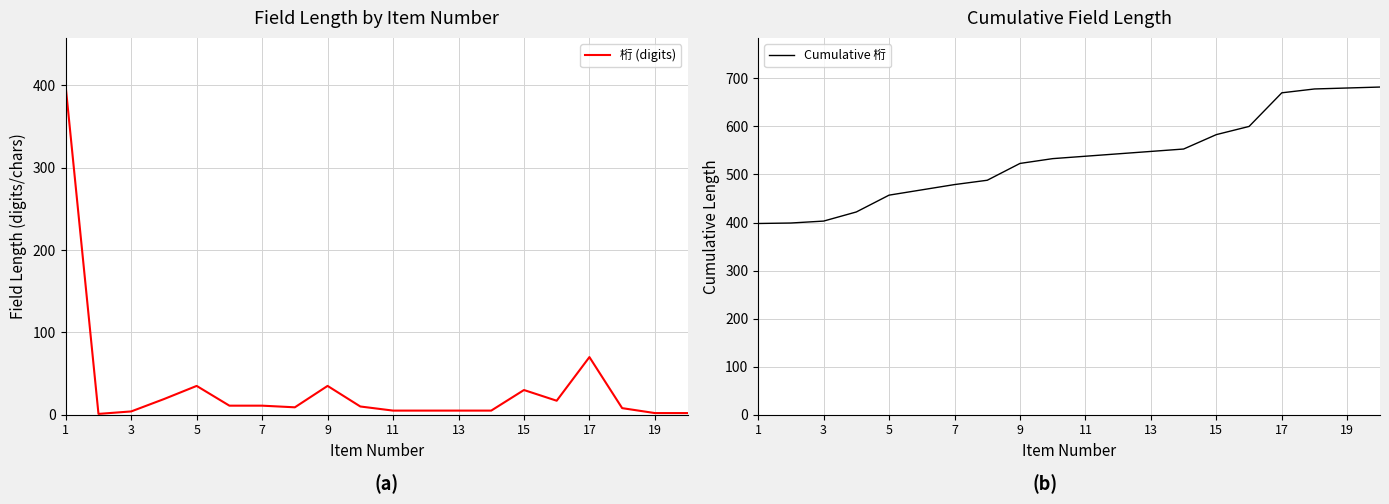

What is the difference between the second highest and second lowest values in the Cumulative 桁 series?

281